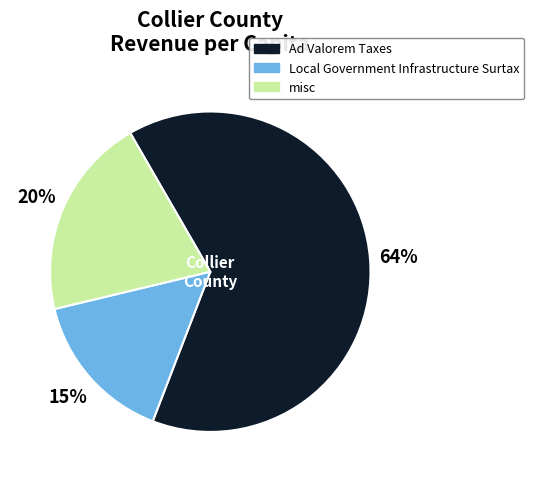

Rank the categories by value from lowest to highest.

Local Government Infrastructure Surtax, misc, Ad Valorem Taxes